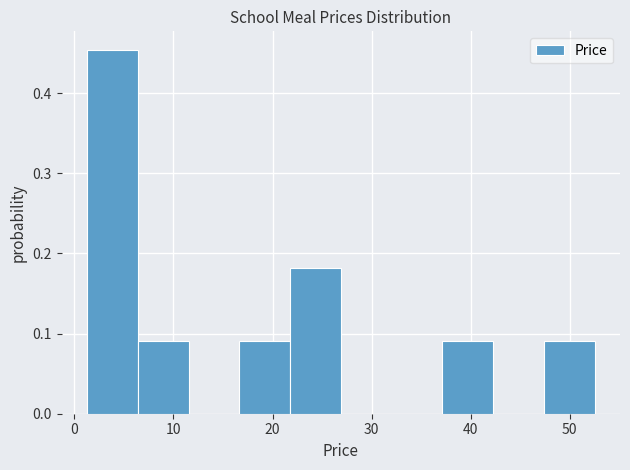

Reading left to right, list every bar in this chart as the range it spans on the x-axis followed by its height. Neither the bar edges nor the heights are printed on the chart, so give them approximately, as read against the axes.

1 to 6: 0.45
6 to 12: 0.09
12 to 17: 0
17 to 22: 0.09
22 to 27: 0.18
27 to 32: 0
32 to 37: 0
37 to 42: 0.09
42 to 47: 0
47 to 53: 0.09